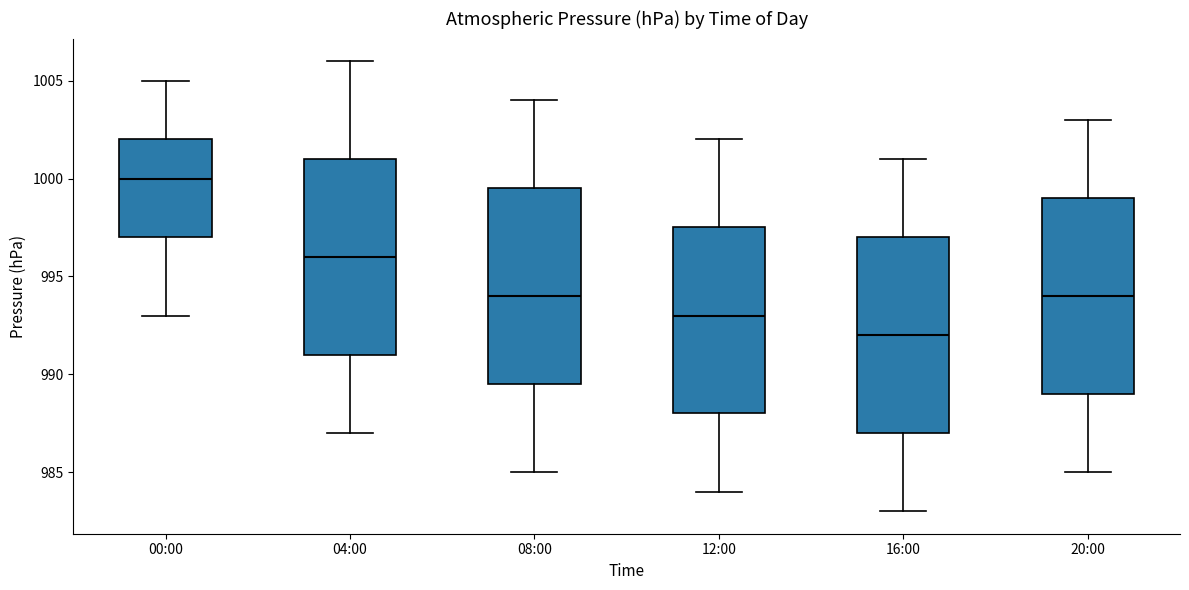

Where is the lower edge of the box for 20:00 on the y-axis? The values are not printed on the chart, so give them approximately, as read against the axis.

989.0